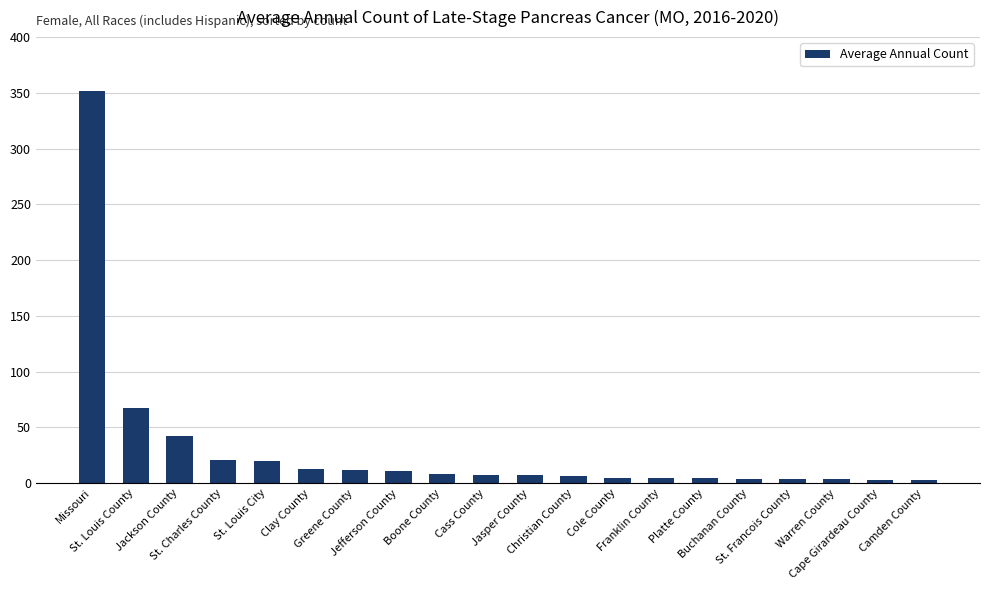

What is the label of the 9th bar from the right?

Christian County